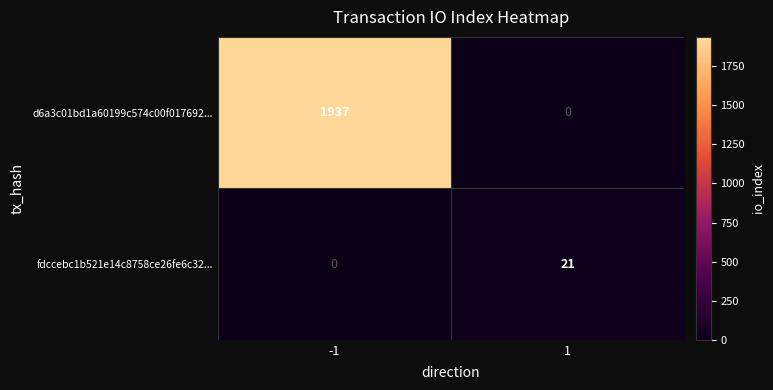

List the series in order of their overall mean, highest first.

d6a3c01bd1a60199c574c00f017692..., fdccebc1b521e14c8758ce26fe6c32...